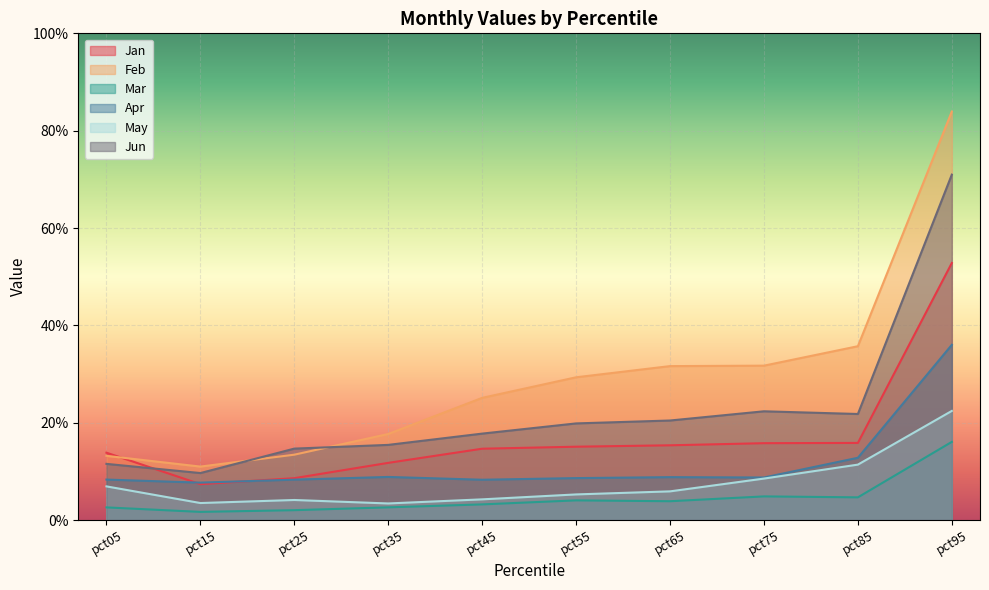

Reading left to right, extract all data points from this chart.

Jan: pct05=0.1	pct15=0.1	pct25=0.1	pct35=0.1	pct45=0.1	pct55=0.2	pct65=0.2	pct75=0.2	pct85=0.2	pct95=0.5
Feb: pct05=0.1	pct15=0.1	pct25=0.1	pct35=0.2	pct45=0.3	pct55=0.3	pct65=0.3	pct75=0.3	pct85=0.4	pct95=0.8
Mar: pct05=0.0	pct15=0.0	pct25=0.0	pct35=0.0	pct45=0.0	pct55=0.0	pct65=0.0	pct75=0.0	pct85=0.0	pct95=0.2
Apr: pct05=0.1	pct15=0.1	pct25=0.1	pct35=0.1	pct45=0.1	pct55=0.1	pct65=0.1	pct75=0.1	pct85=0.1	pct95=0.4
May: pct05=0.1	pct15=0.0	pct25=0.0	pct35=0.0	pct45=0.0	pct55=0.1	pct65=0.1	pct75=0.1	pct85=0.1	pct95=0.2
Jun: pct05=0.1	pct15=0.1	pct25=0.1	pct35=0.2	pct45=0.2	pct55=0.2	pct65=0.2	pct75=0.2	pct85=0.2	pct95=0.7